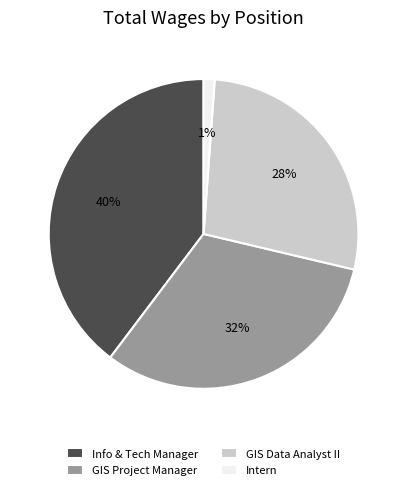

To the nearest percent, what percentage of the pie is GIS Project Manager?

32%